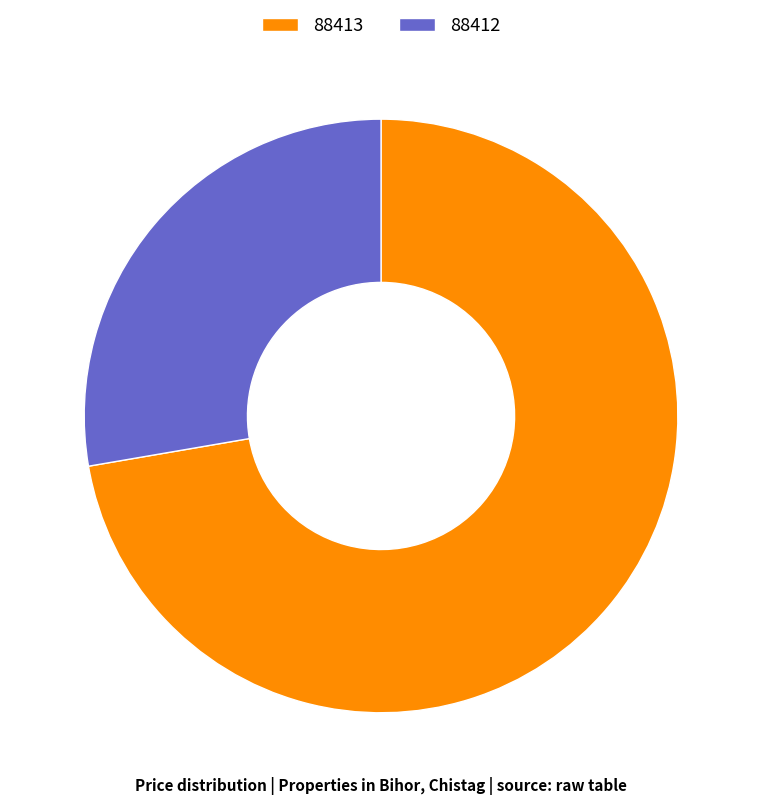

What is the largest slice in the pie chart?

88413